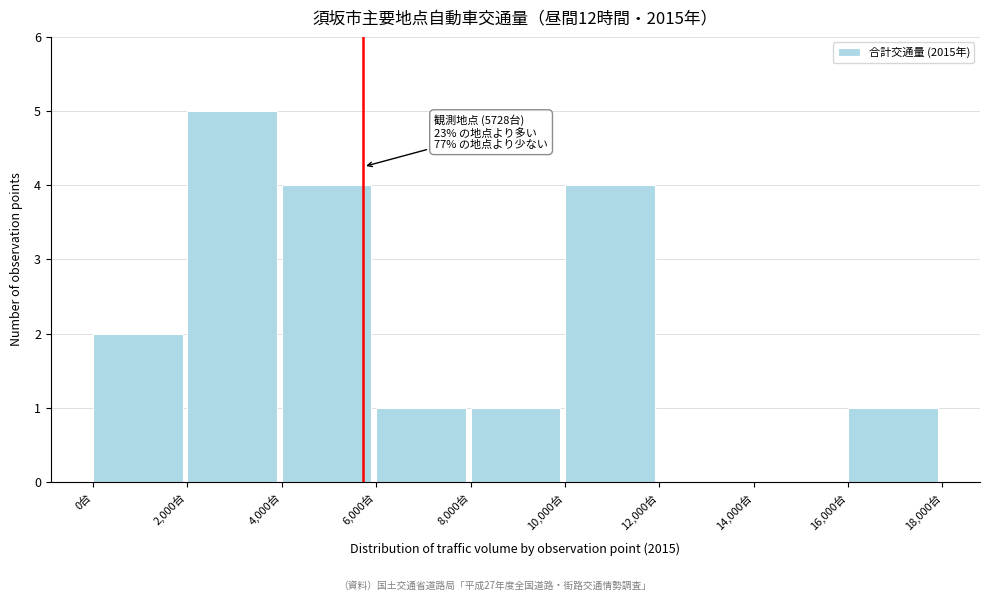

Which range on the x-axis has the tallest bar?

2000 to 4000